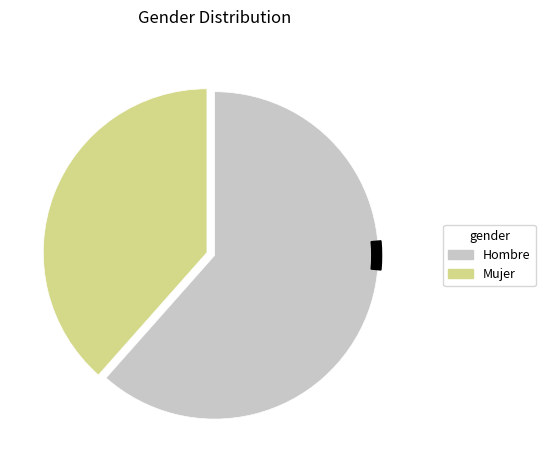

Rank the categories by value from lowest to highest.

Mujer, Hombre